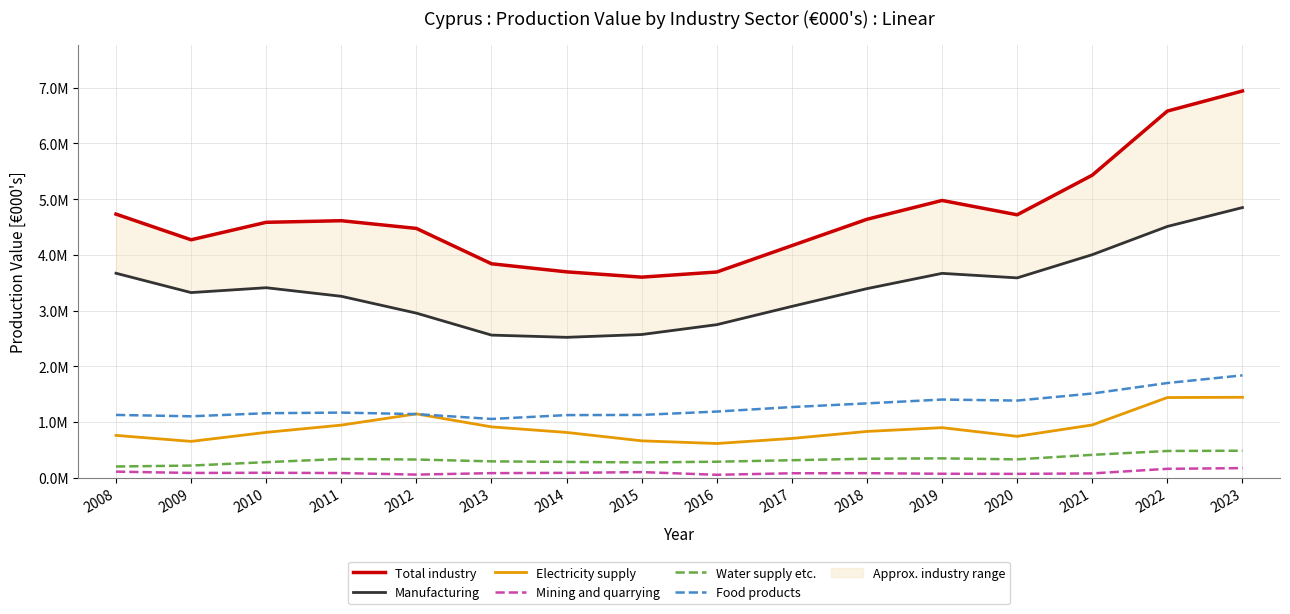

Read the Water supply etc. value at 2016, to the nearest 50.

284600